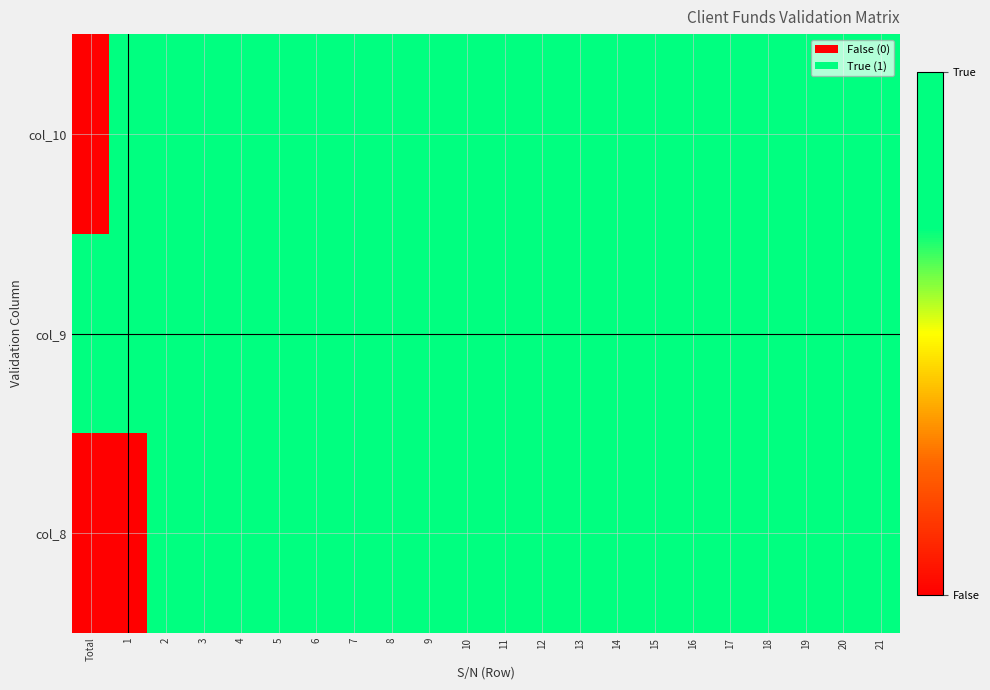

Reading left to right, list all the values displayed in this chart.

col_8: Total=0	1=0	2=1	3=1	4=1	5=1	6=1	7=1	8=1	9=1	10=1	11=1	12=1	13=1	14=1	15=1	16=1	17=1	18=1	19=1	20=1	21=1
col_9: Total=1	1=1	2=1	3=1	4=1	5=1	6=1	7=1	8=1	9=1	10=1	11=1	12=1	13=1	14=1	15=1	16=1	17=1	18=1	19=1	20=1	21=1
col_10: Total=0	1=1	2=1	3=1	4=1	5=1	6=1	7=1	8=1	9=1	10=1	11=1	12=1	13=1	14=1	15=1	16=1	17=1	18=1	19=1	20=1	21=1